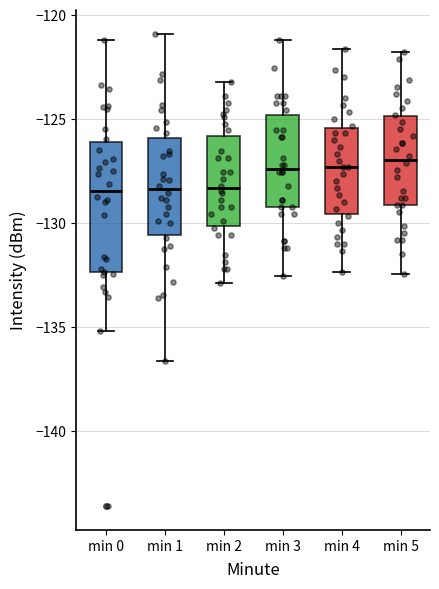

Reading left to right, read every box against the y-axis: the position of its median line, the range the box covers, and the ends of its whiskers. The values are not printed on the chart, so give them approximately, as read against the axis.

min 0: median -128.5, box -132.5 to -126.0, whiskers -135.0 to -121.0
min 1: median -128.5, box -130.5 to -126.0, whiskers -136.5 to -121.0
min 2: median -128.5, box -130.0 to -126.0, whiskers -133.0 to -123.0
min 3: median -127.5, box -129.0 to -125.0, whiskers -132.5 to -121.0
min 4: median -127.5, box -129.5 to -125.5, whiskers -132.5 to -121.5
min 5: median -127.0, box -129.0 to -125.0, whiskers -132.5 to -122.0